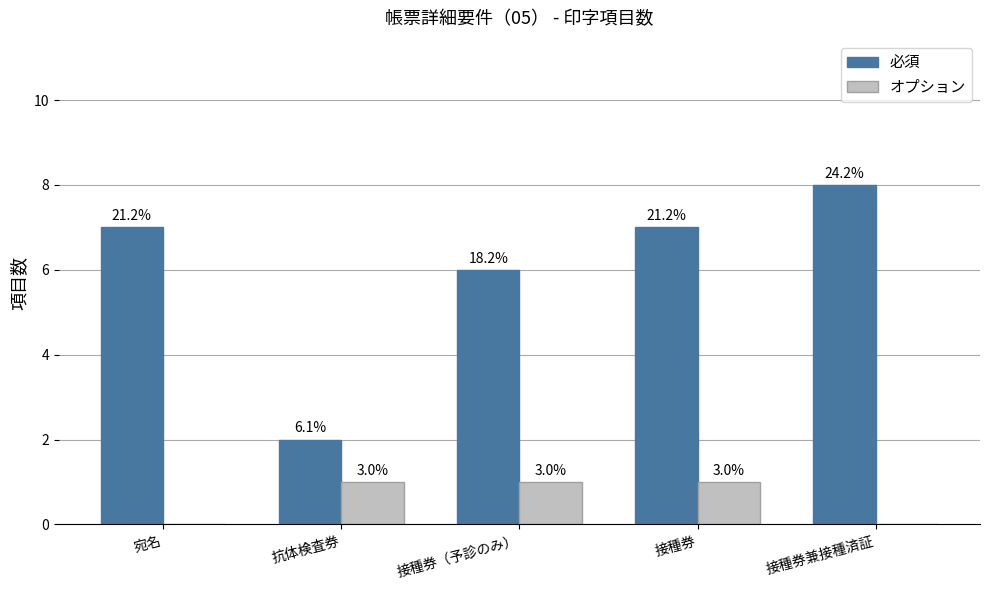

What is the approximate value of 必須 at 抗体検査券?

2